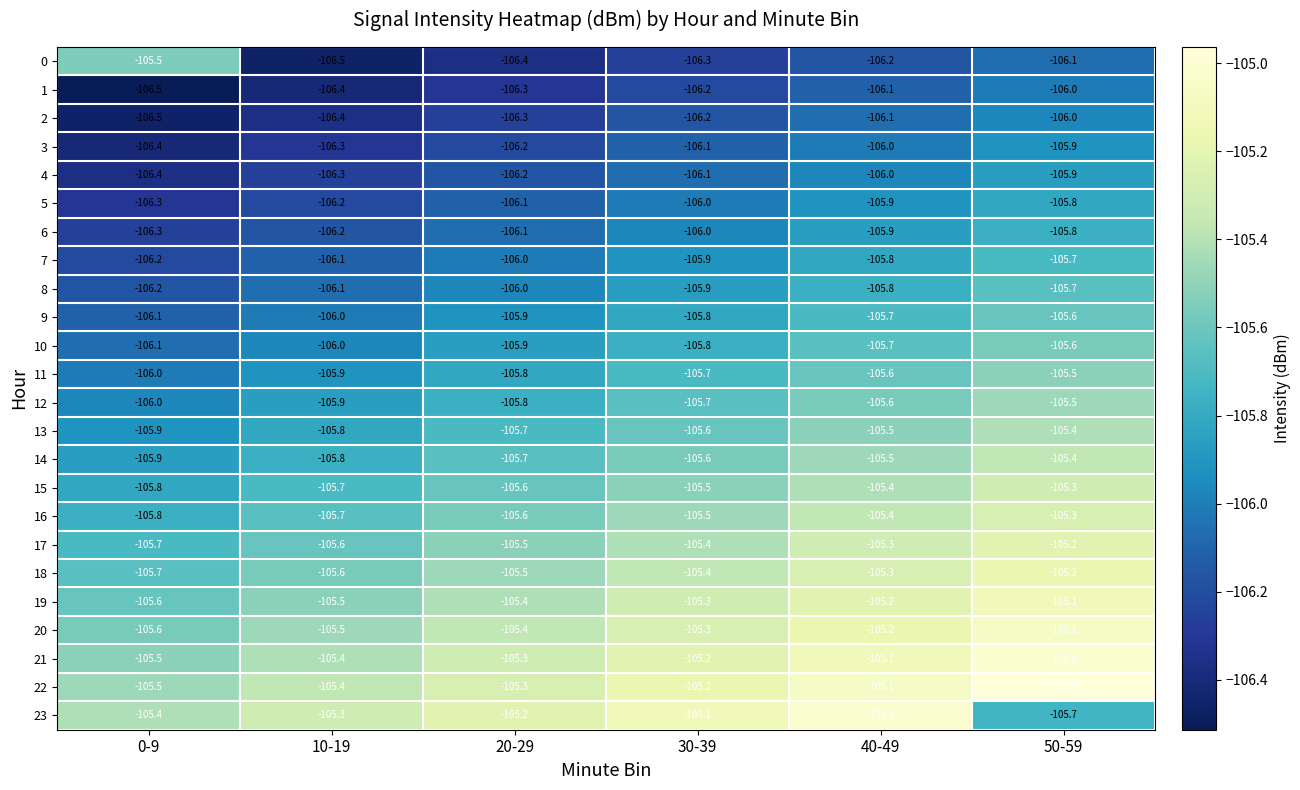

What is the difference between the maximum and minimum values in the 5 series?

0.5